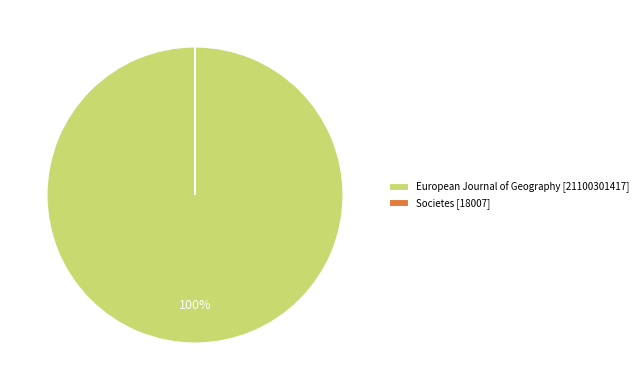

To the nearest percent, what is the average slice percentage?

50%